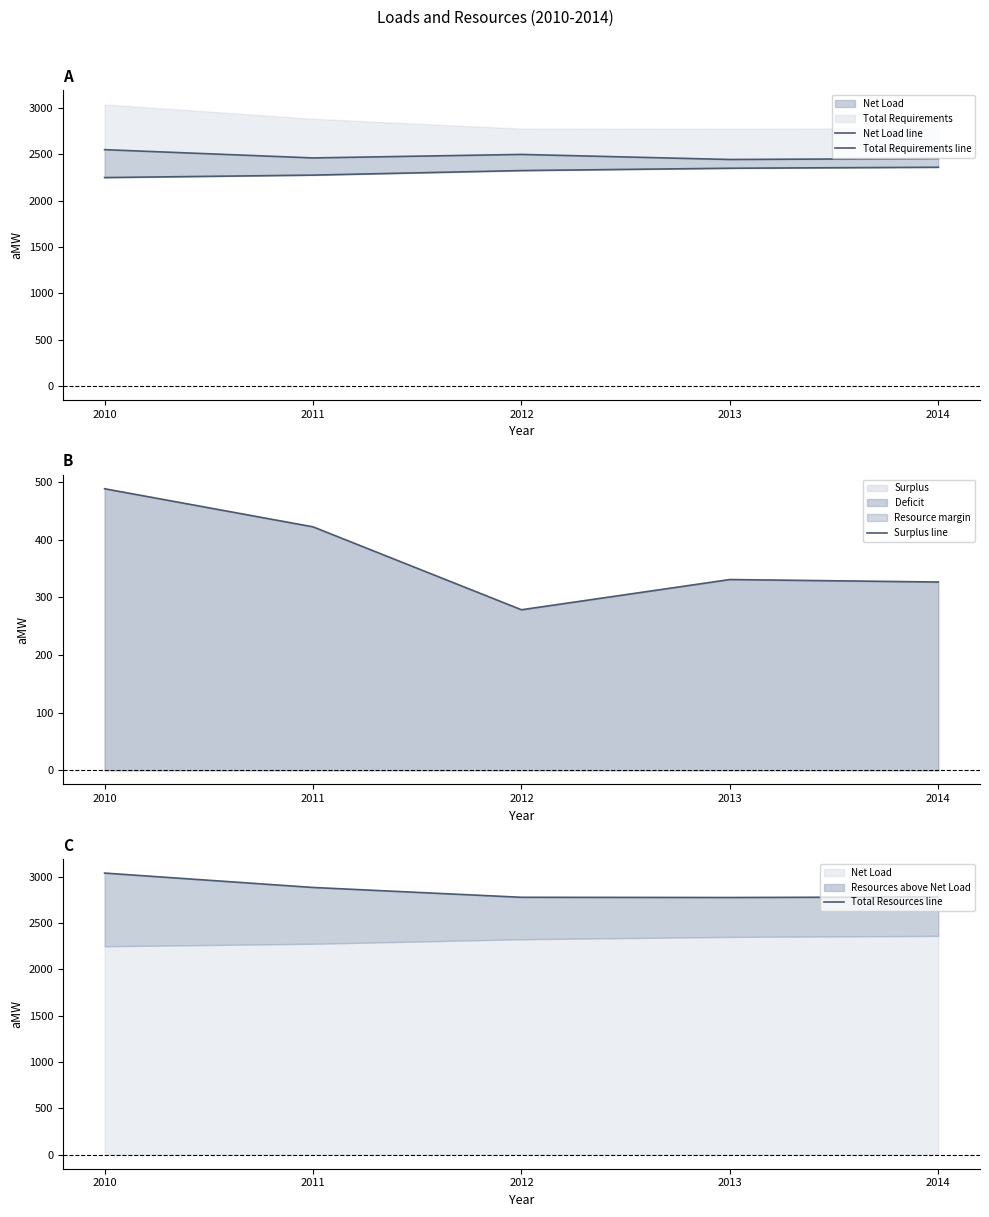

How many values in the Net Load line series exceed 2324?

3